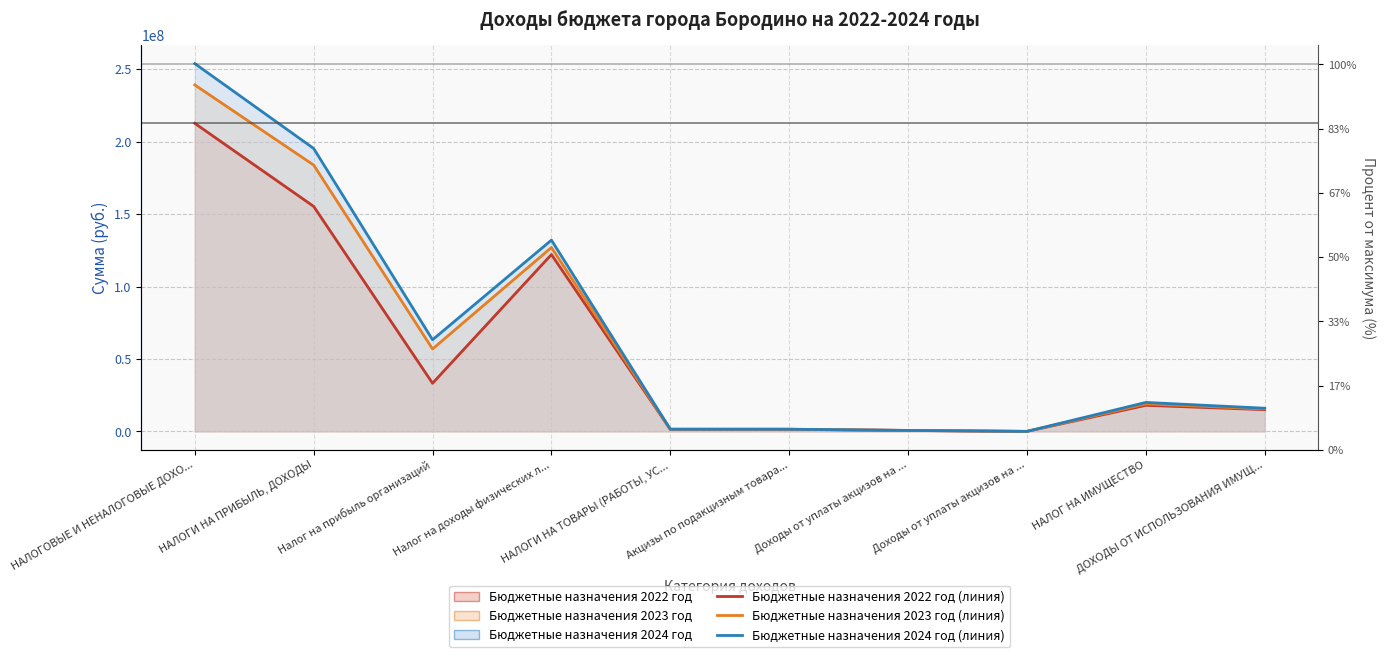

List the series in order of their peak value, lowest first.

Бюджетные назначения 2022 год (линия), Бюджетные назначения 2023 год (линия), Бюджетные назначения 2024 год (линия)